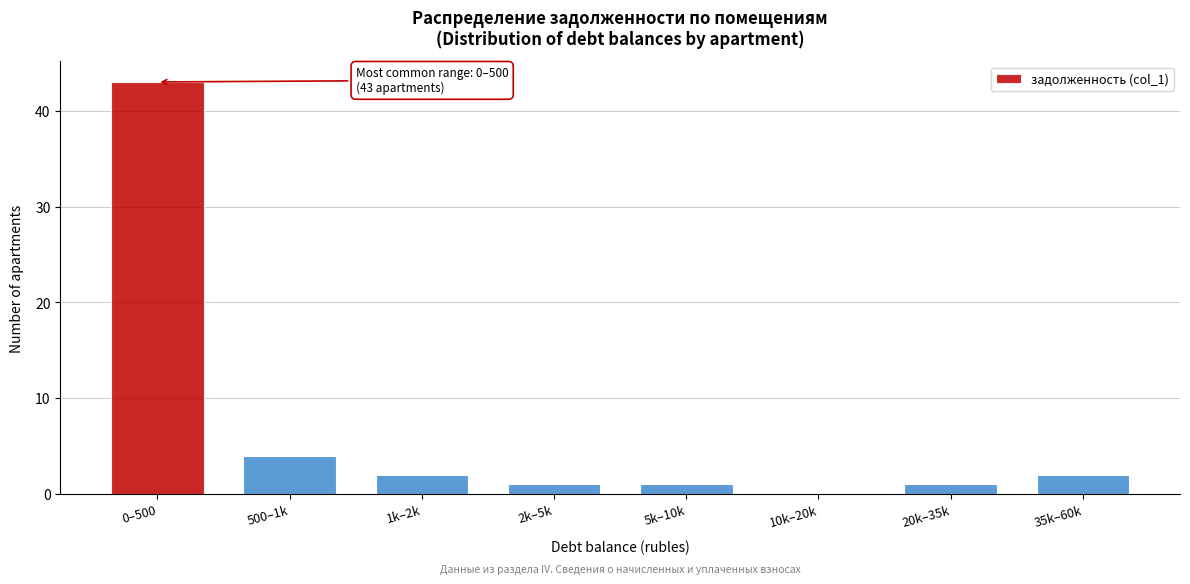

Reading left to right, what are all the values shown in this chart?

0–500=43	500–1k=4	1k–2k=2	2k–5k=1	5k–10k=1	10k–20k=0	20k–35k=1	35k–60k=2